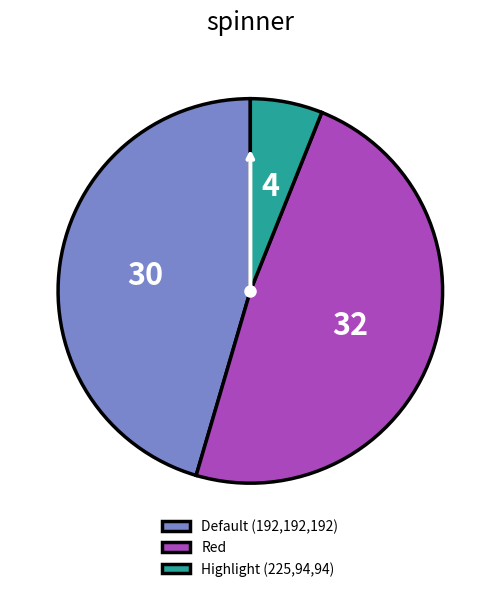

What is the smallest slice in the pie chart?

Highlight (225,94,94)